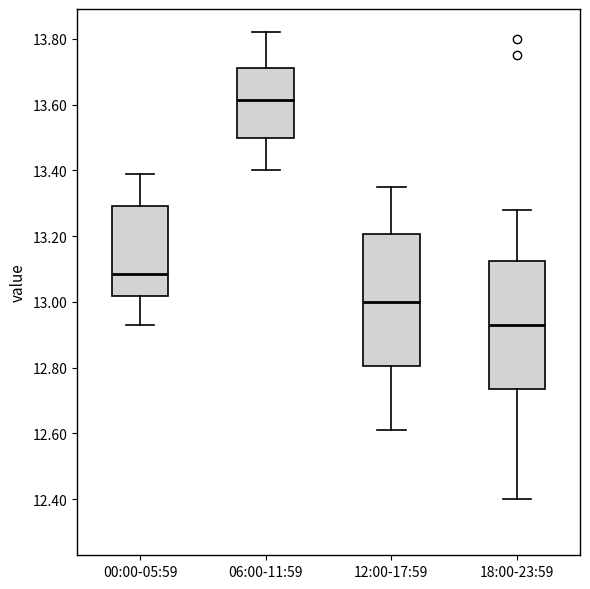

Where does the upper whisker of the box for 12:00-17:59 end on the y-axis? The values are not printed on the chart, so give them approximately, as read against the axis.

13.36